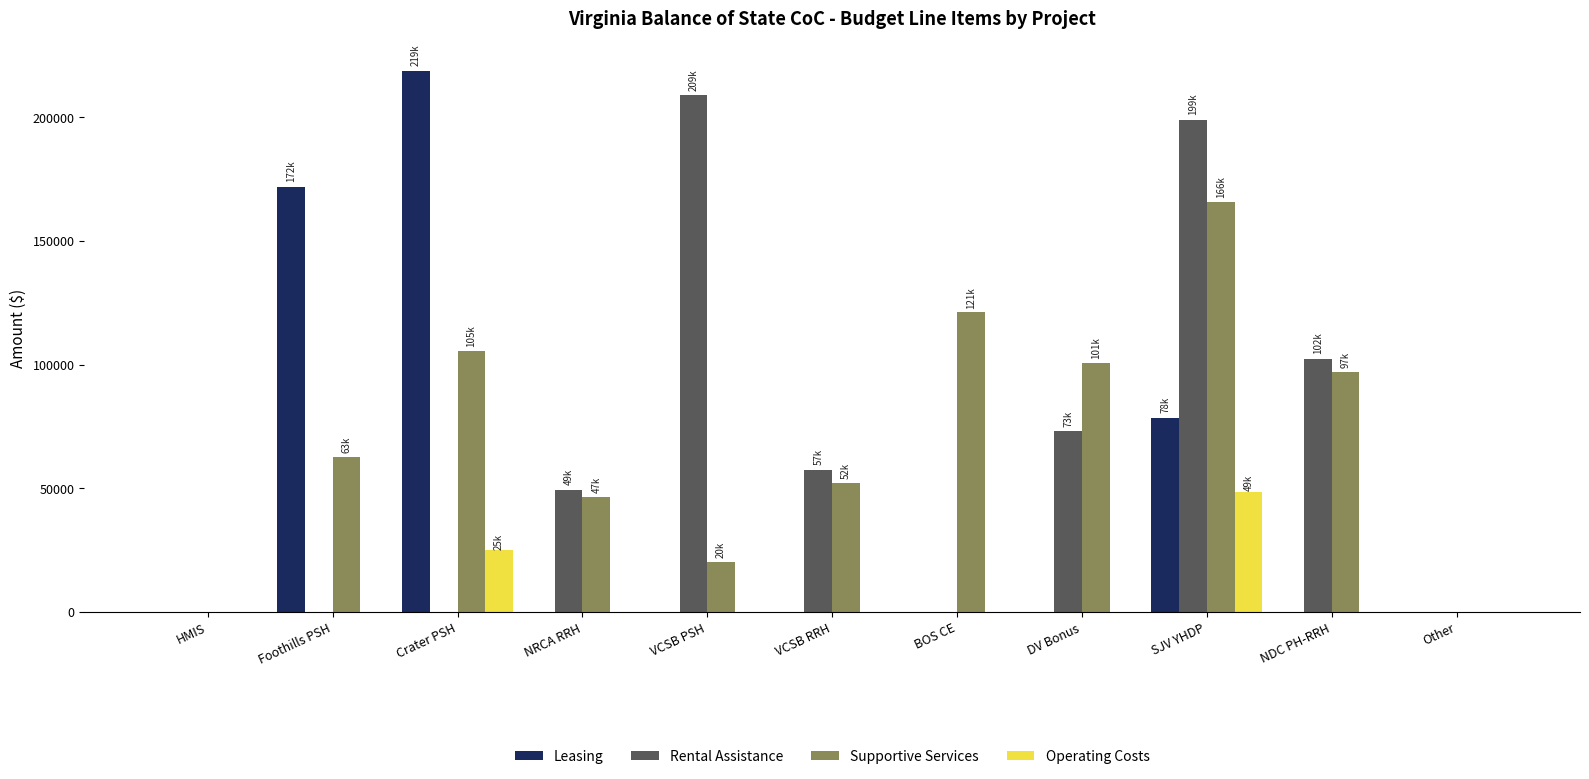

Which series changed the most between BOS CE and SJV YHDP?

Rental Assistance